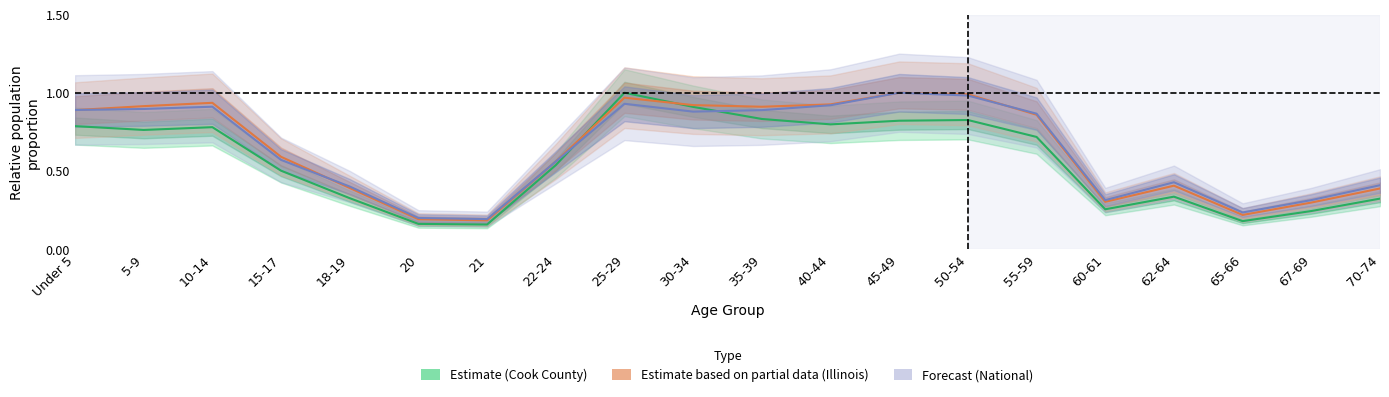

Which series has the widest spread of values?

Cook County (line)